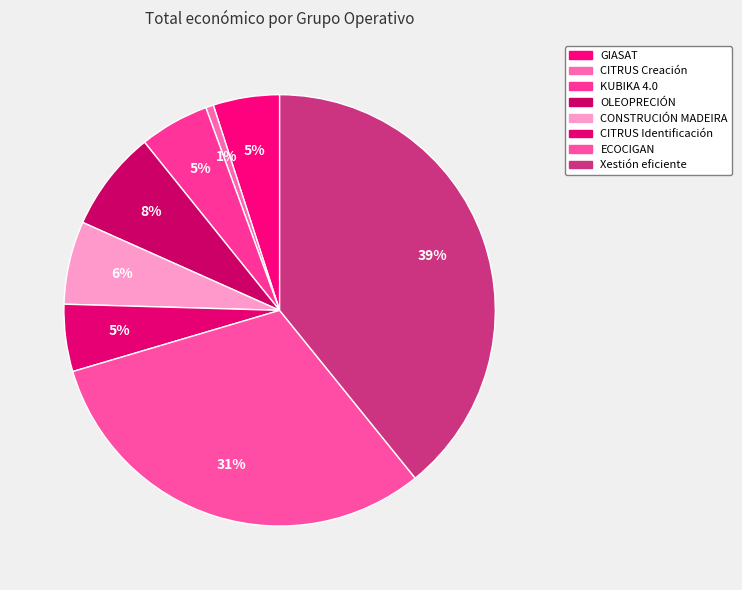

Rank the categories by value from lowest to highest.

CITRUS Creación, GIASAT, CITRUS Identificación, KUBIKA 4.0, CONSTRUCIÓN MADEIRA, OLEOPRECIÓN, ECOCIGAN, Xestión eficiente